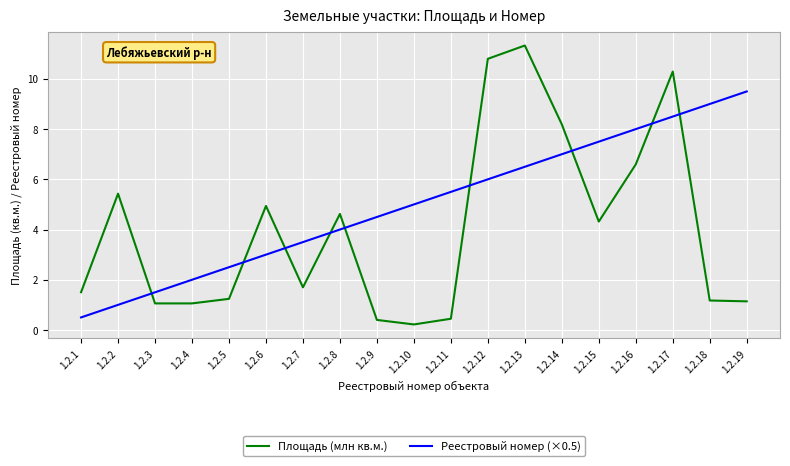

How many lines are shown in the chart?

2